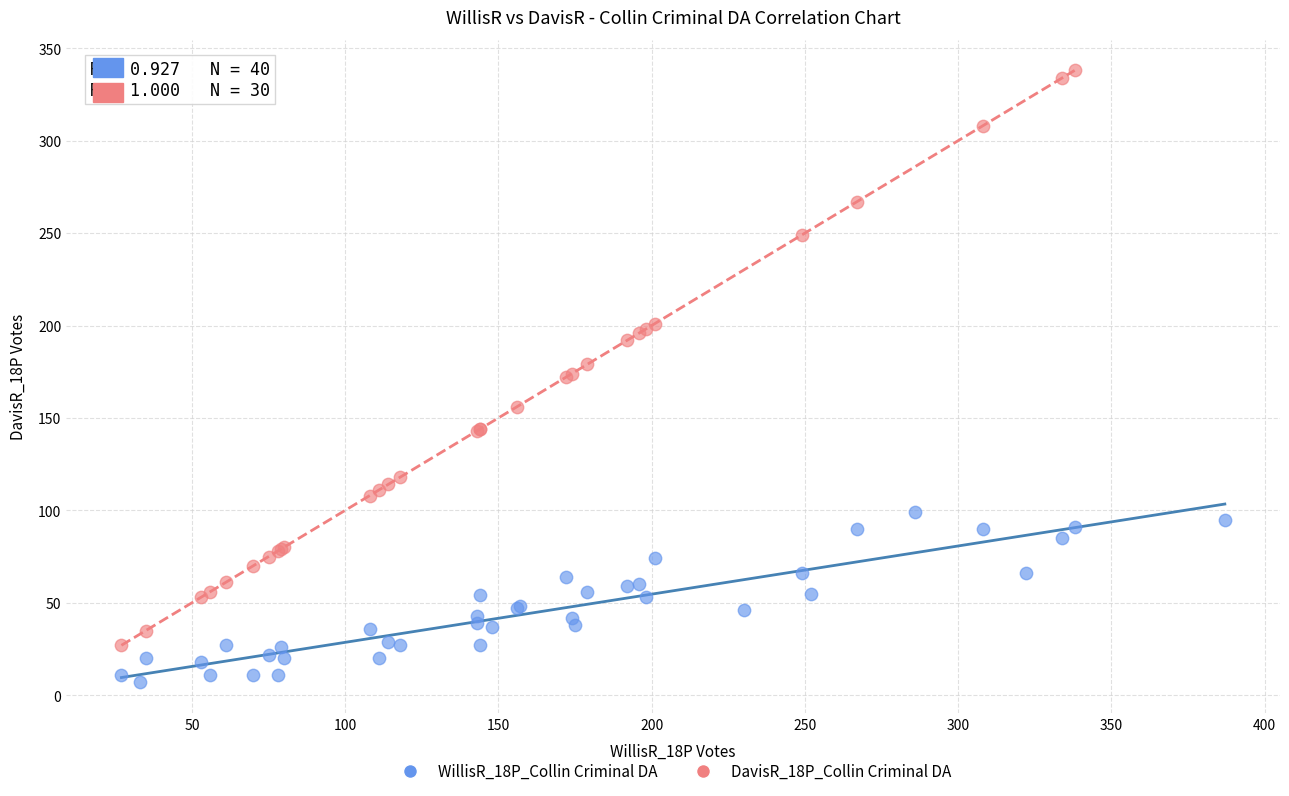

Which series contains the highest Y value?

DavisR_18P_Collin Criminal DA